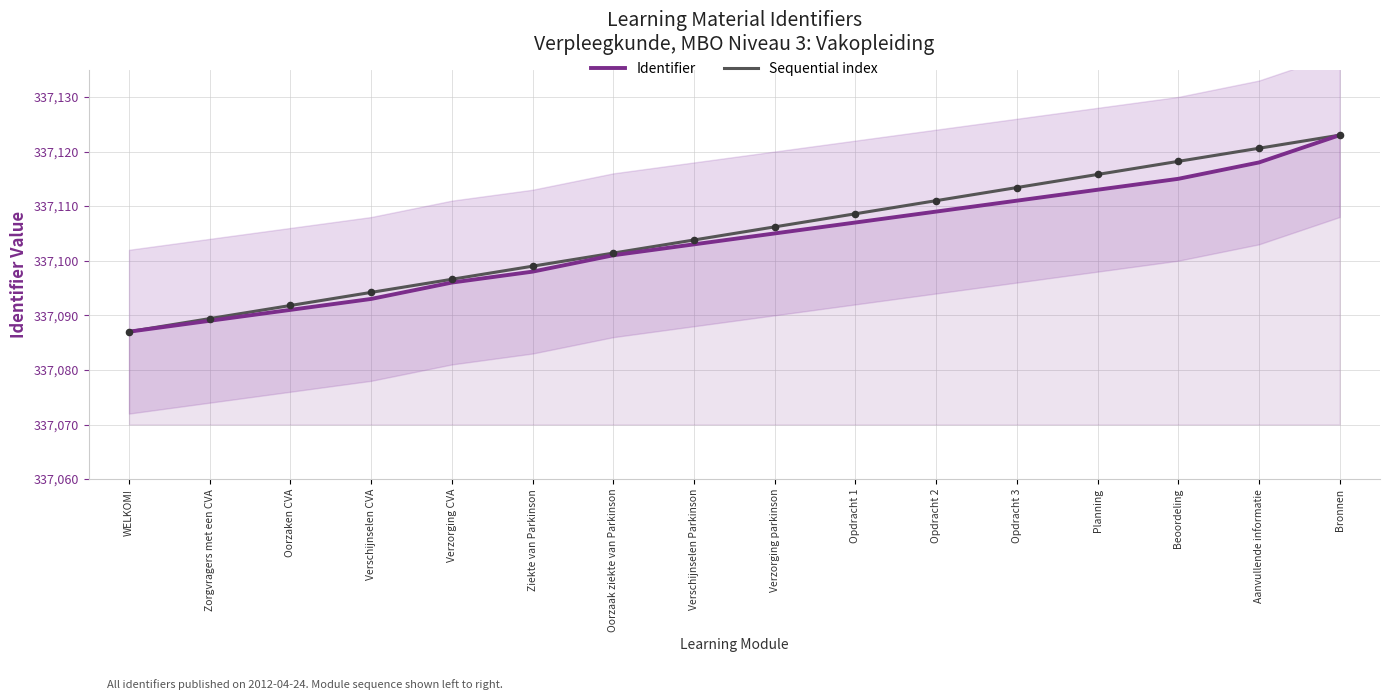

Which series has the largest total across all categories?

Sequential index